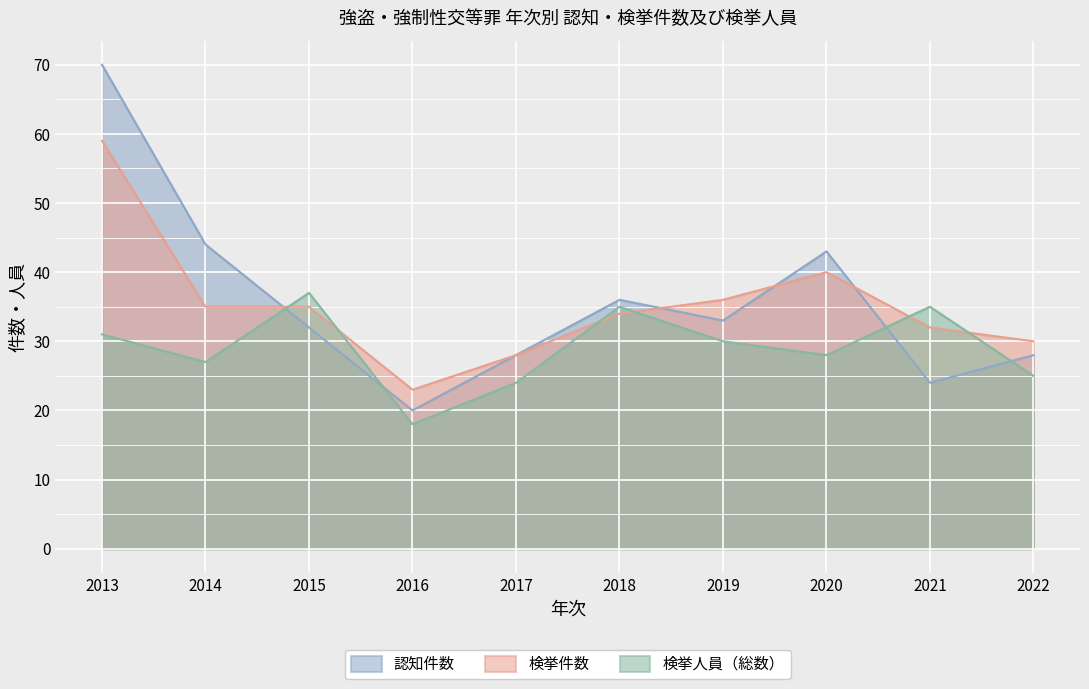

Is the value of 認知件数 at 2021 greater than the value of 検挙件数 at 2020?

No